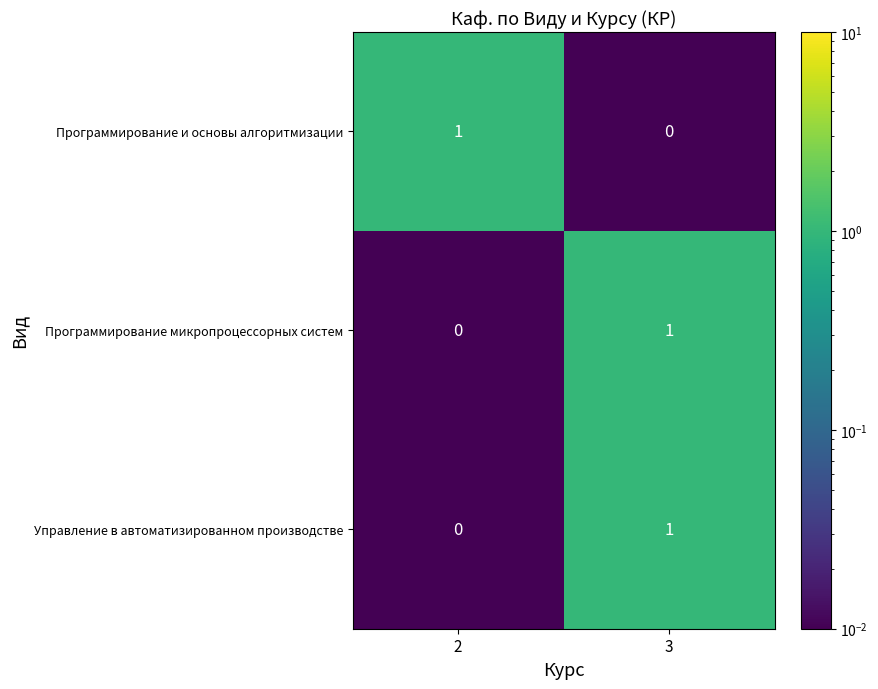

Is the value of Управление в автоматизированном производстве at 2 greater than the value of Программирование и основы алгоритмизации at 2?

No